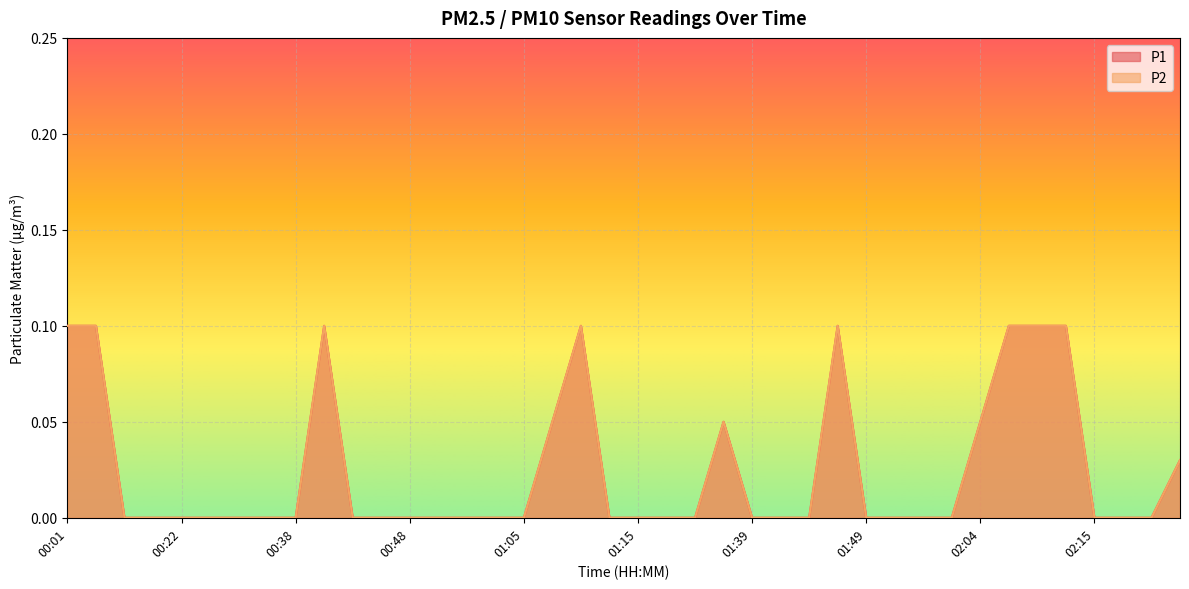

Is the value of P2 at 00:32 greater than the value of P1 at 00:22?

No